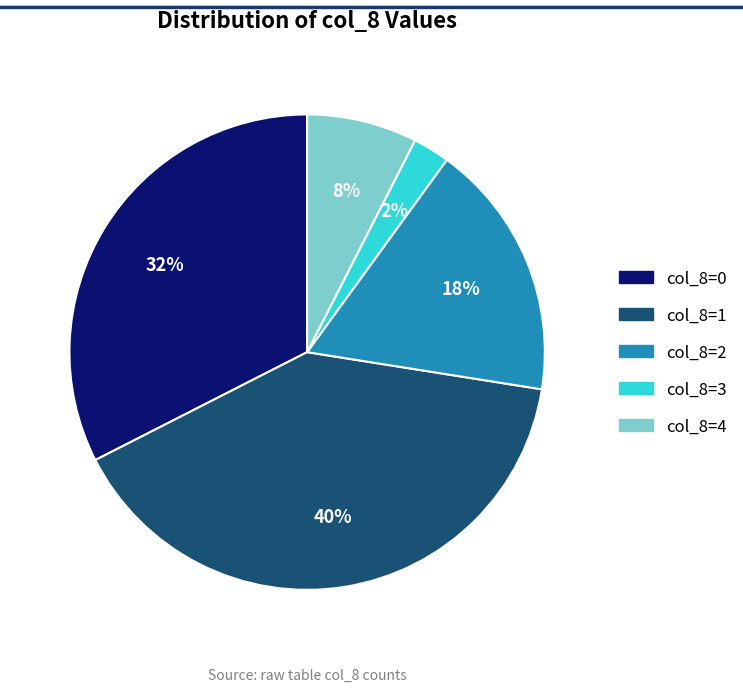

Is there any slice that represents more than half of the pie?

No